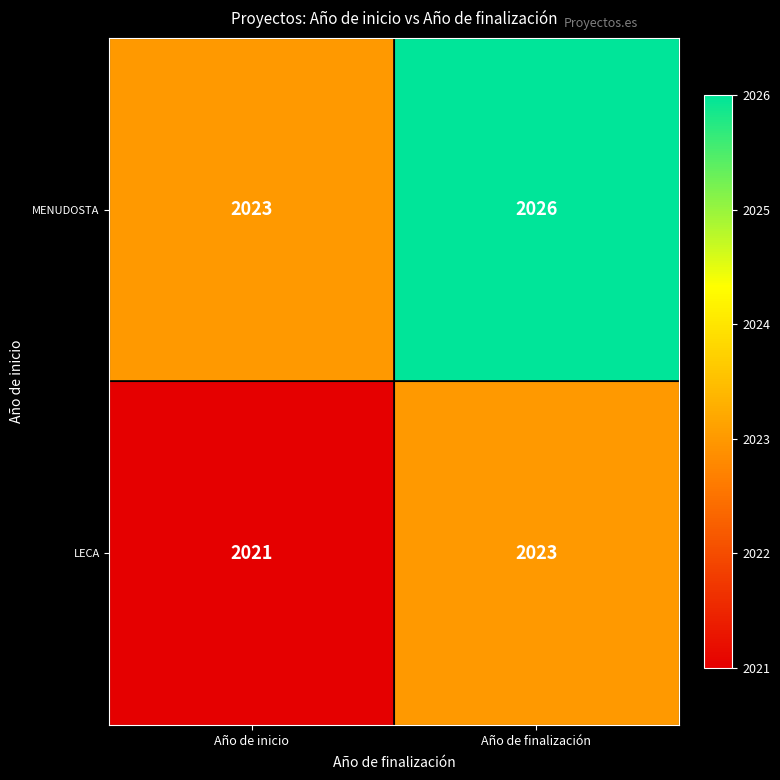

What is the minimum value shown in the chart?

2021